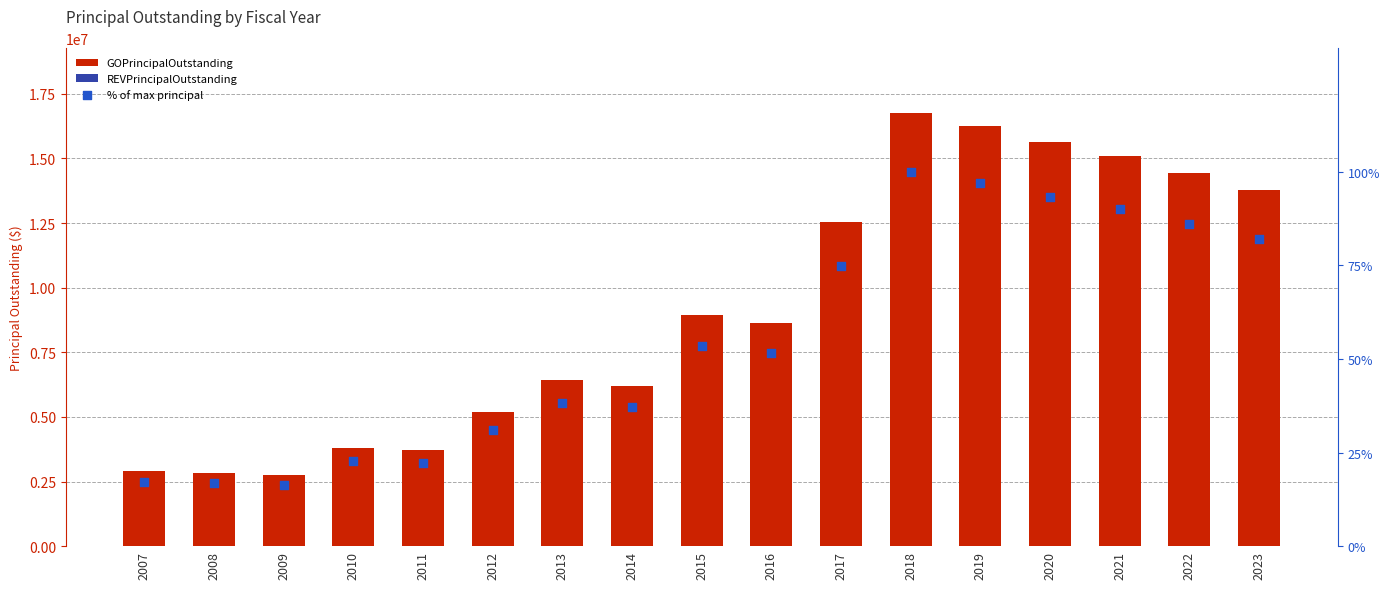

Is the value of GOPrincipalOutstanding at 2014 greater than the value of % of max principal at 2021?

Yes